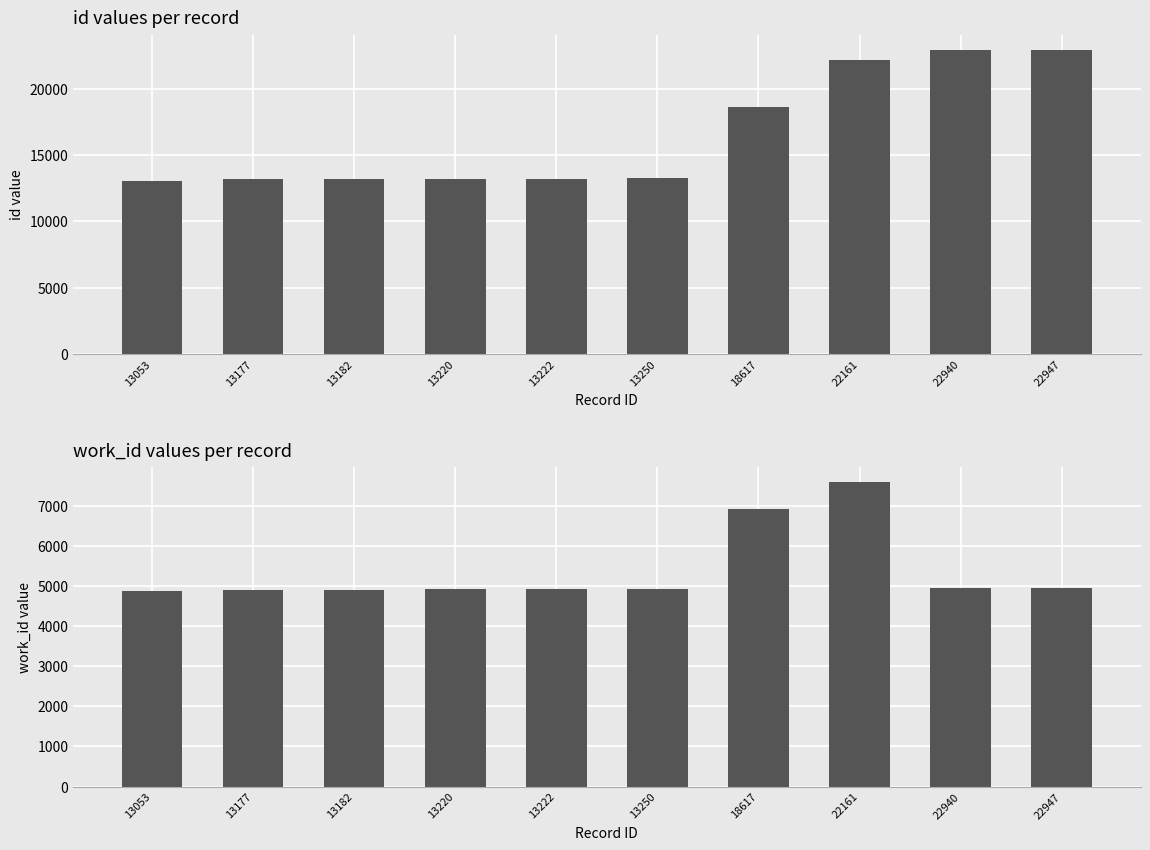

List the series in order of their peak value, lowest first.

work_id, id